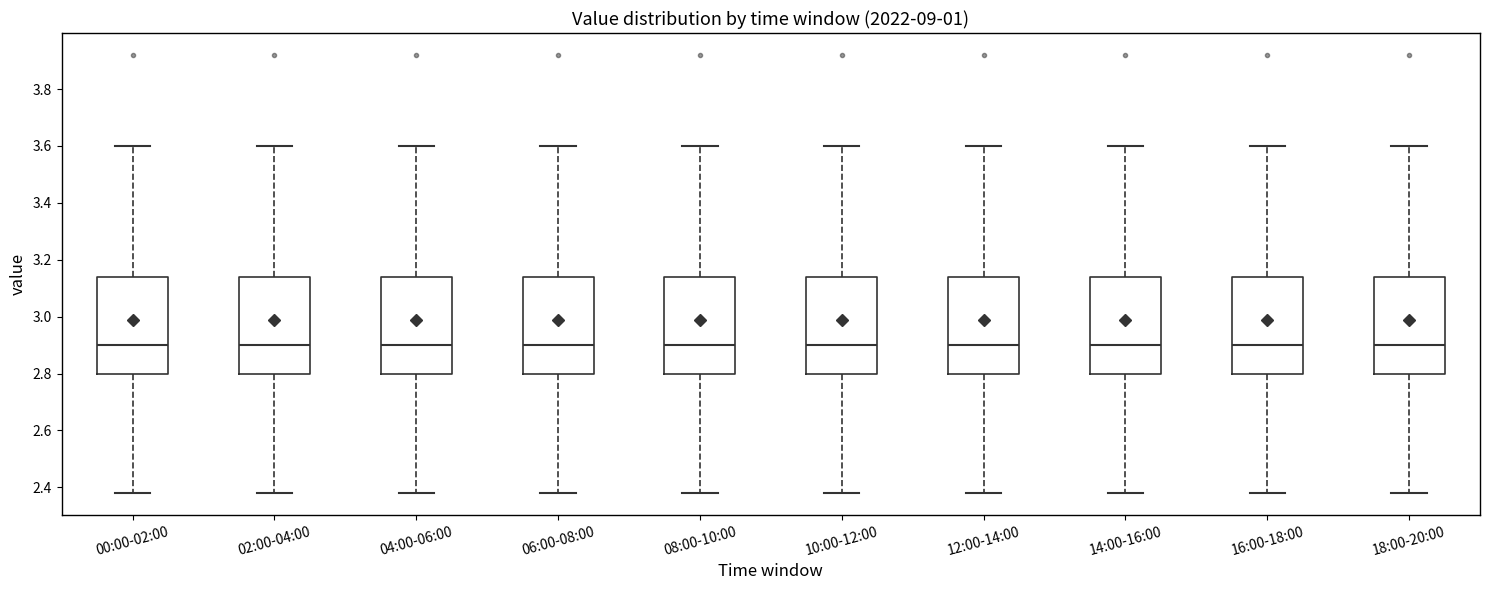

Reading left to right, read every box against the y-axis: the position of its median line, the range the box covers, and the ends of its whiskers. The values are not printed on the chart, so give them approximately, as read against the axis.

00:00-02:00: median 2.90, box 2.80 to 3.14, whiskers 2.38 to 3.60
02:00-04:00: median 2.90, box 2.80 to 3.14, whiskers 2.38 to 3.60
04:00-06:00: median 2.90, box 2.80 to 3.14, whiskers 2.38 to 3.60
06:00-08:00: median 2.90, box 2.80 to 3.14, whiskers 2.38 to 3.60
08:00-10:00: median 2.90, box 2.80 to 3.14, whiskers 2.38 to 3.60
10:00-12:00: median 2.90, box 2.80 to 3.14, whiskers 2.38 to 3.60
12:00-14:00: median 2.90, box 2.80 to 3.14, whiskers 2.38 to 3.60
14:00-16:00: median 2.90, box 2.80 to 3.14, whiskers 2.38 to 3.60
16:00-18:00: median 2.90, box 2.80 to 3.14, whiskers 2.38 to 3.60
18:00-20:00: median 2.90, box 2.80 to 3.14, whiskers 2.38 to 3.60